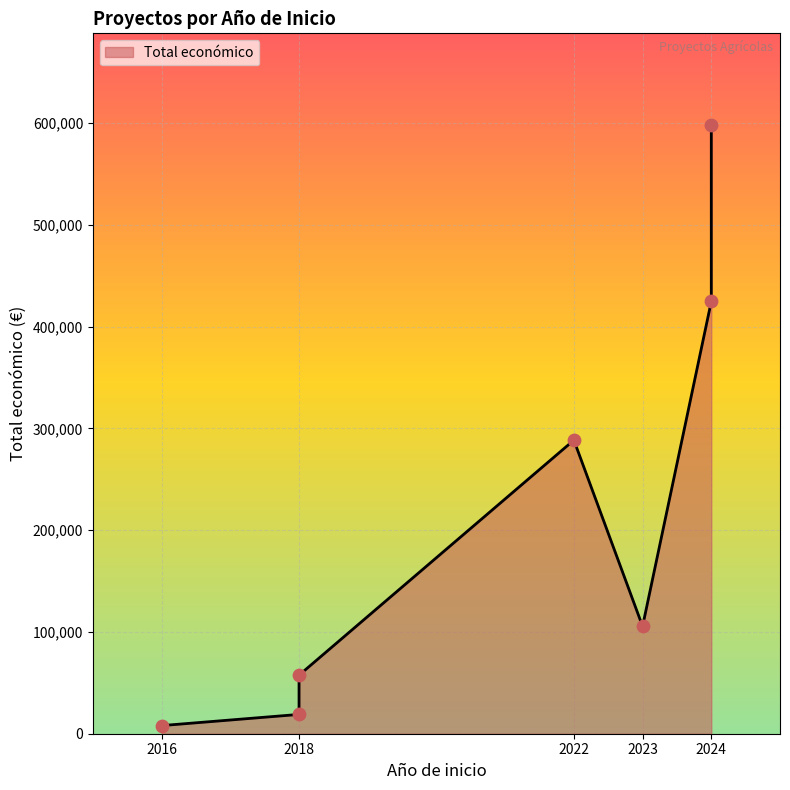

What is the change in value from 2024 to 2016?

-590323